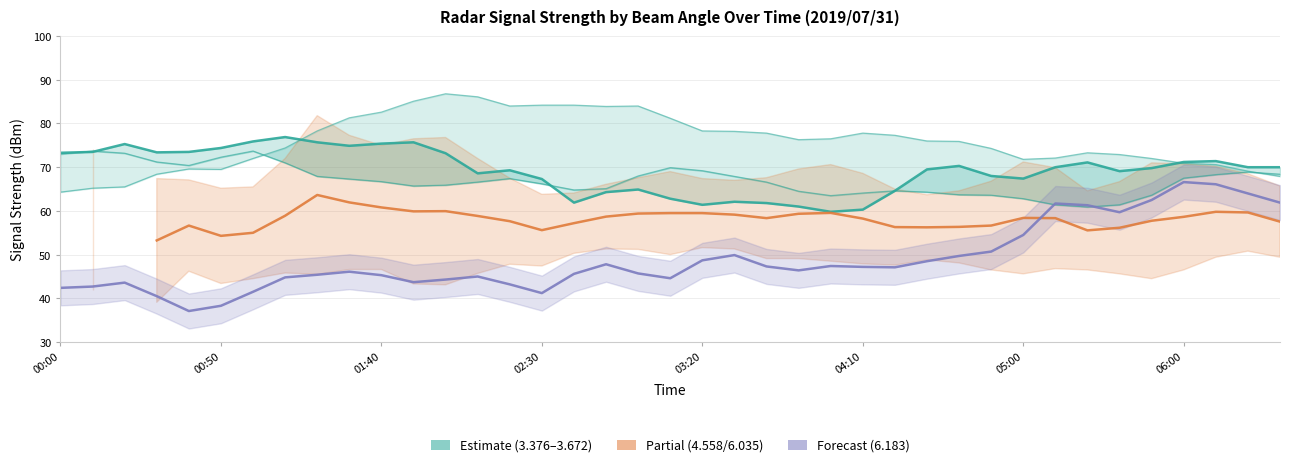

Is this an area chart (filled region under the line)?

No